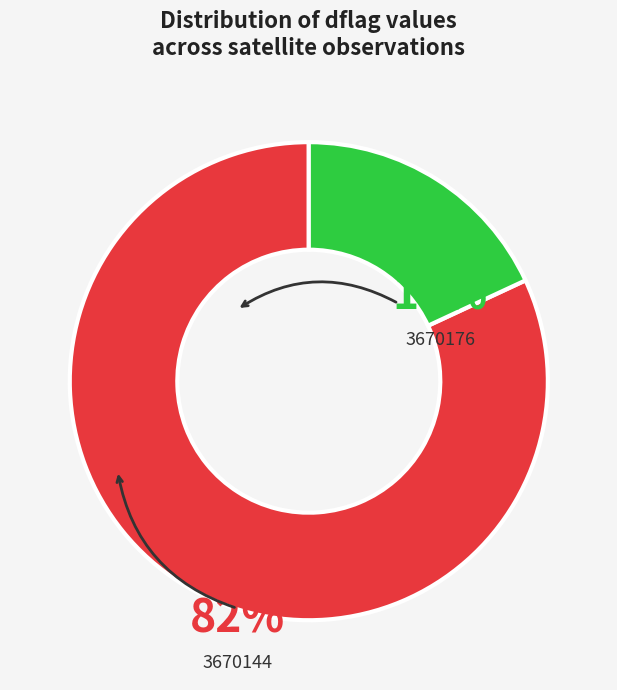

Does any single category account for the majority?

Yes